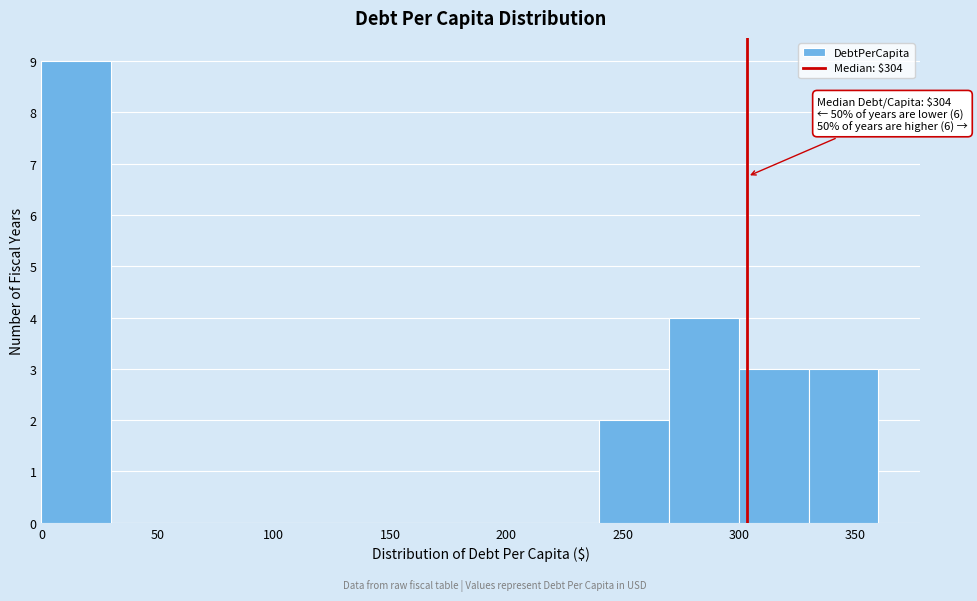

Over which range of the x-axis is the bar tallest?

0 to 30